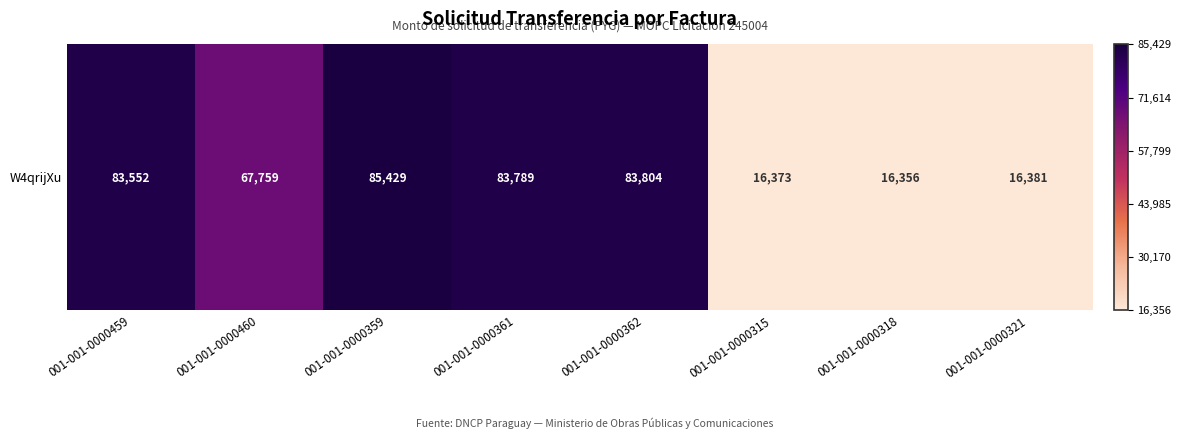

List the labels in order of value, smallest first.

001-001-0000318, 001-001-0000315, 001-001-0000321, 001-001-0000460, 001-001-0000459, 001-001-0000361, 001-001-0000362, 001-001-0000359